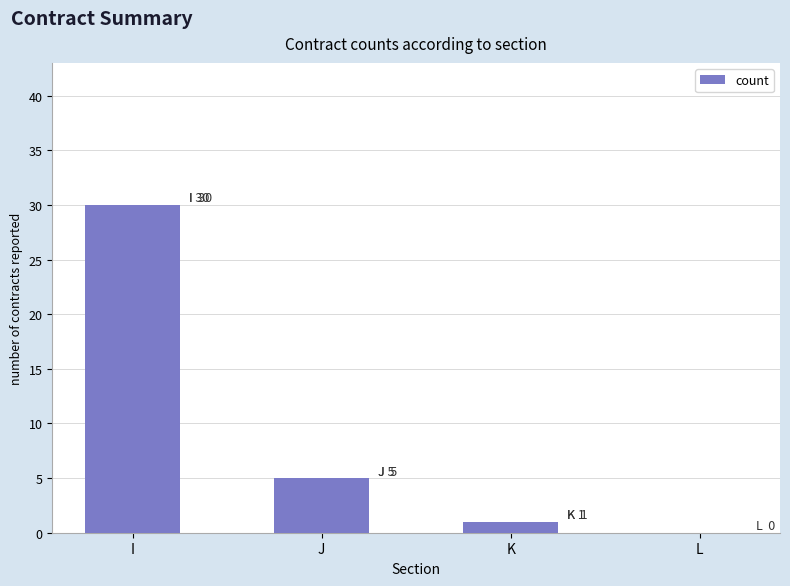

What is the change in value from I to K?

-29